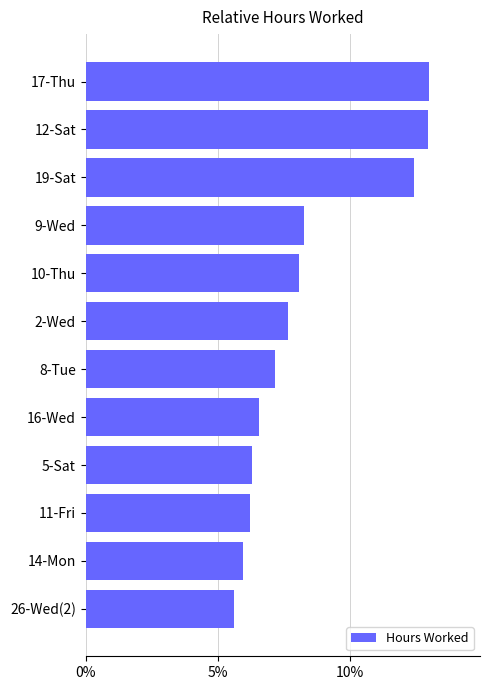

What is the approximate value at 2-Wed?

7.6